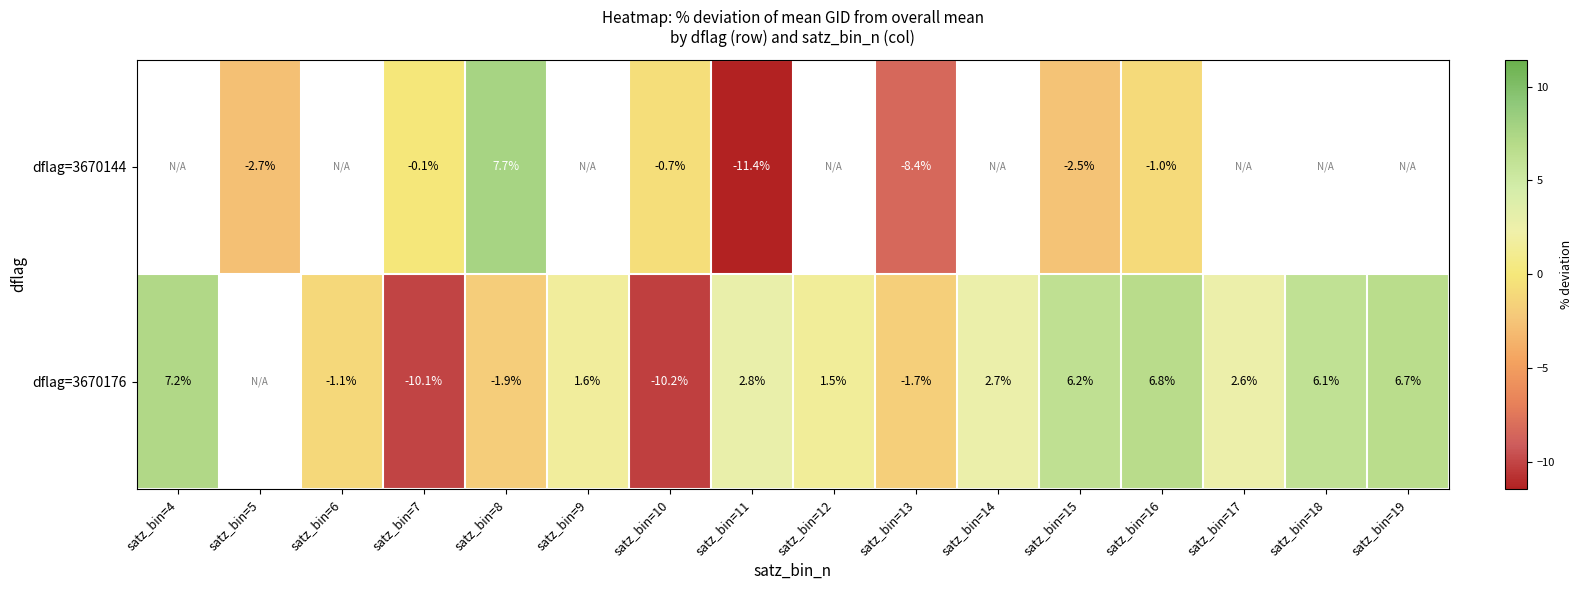

Which has a higher value, satz_bin=11 or satz_bin=19?

satz_bin=19